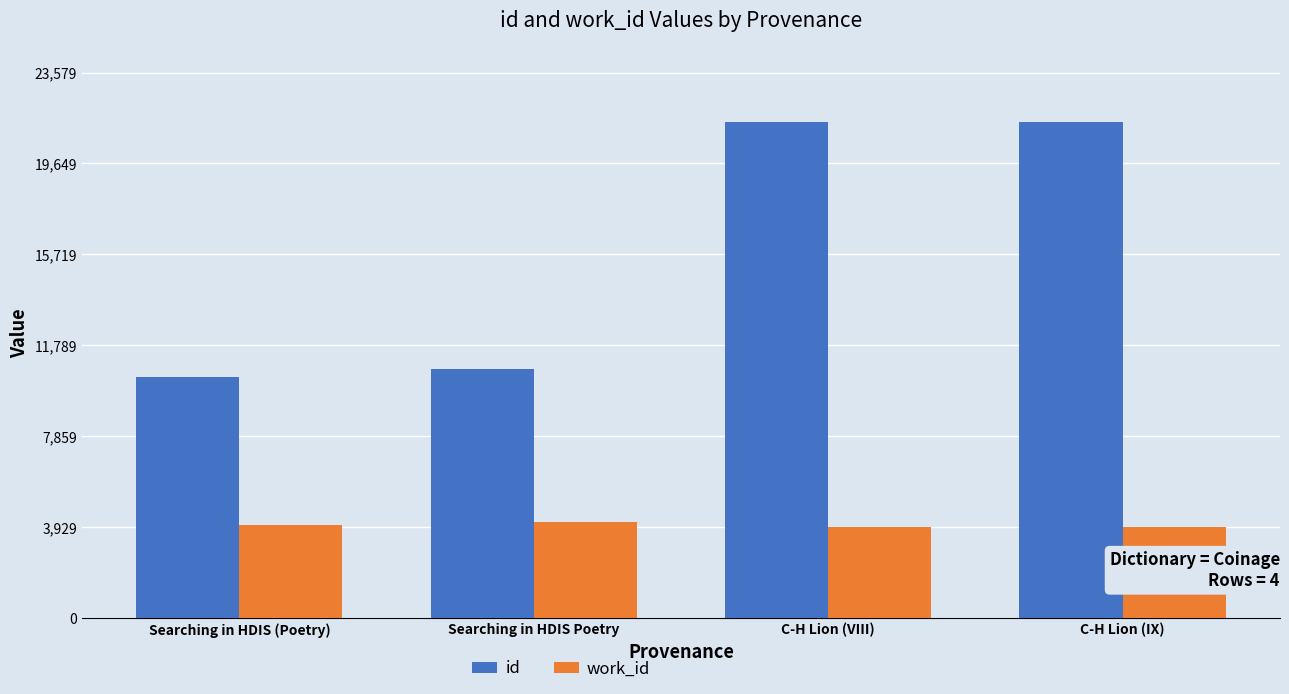

What is the average value of the work_id series?

4013